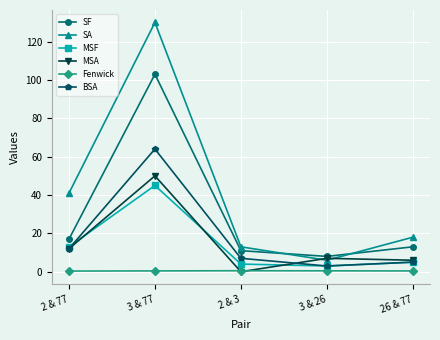

Rank the series by their maximum value, from highest to lowest.

SA, SF, BSA, MSA, MSF, Fenwick